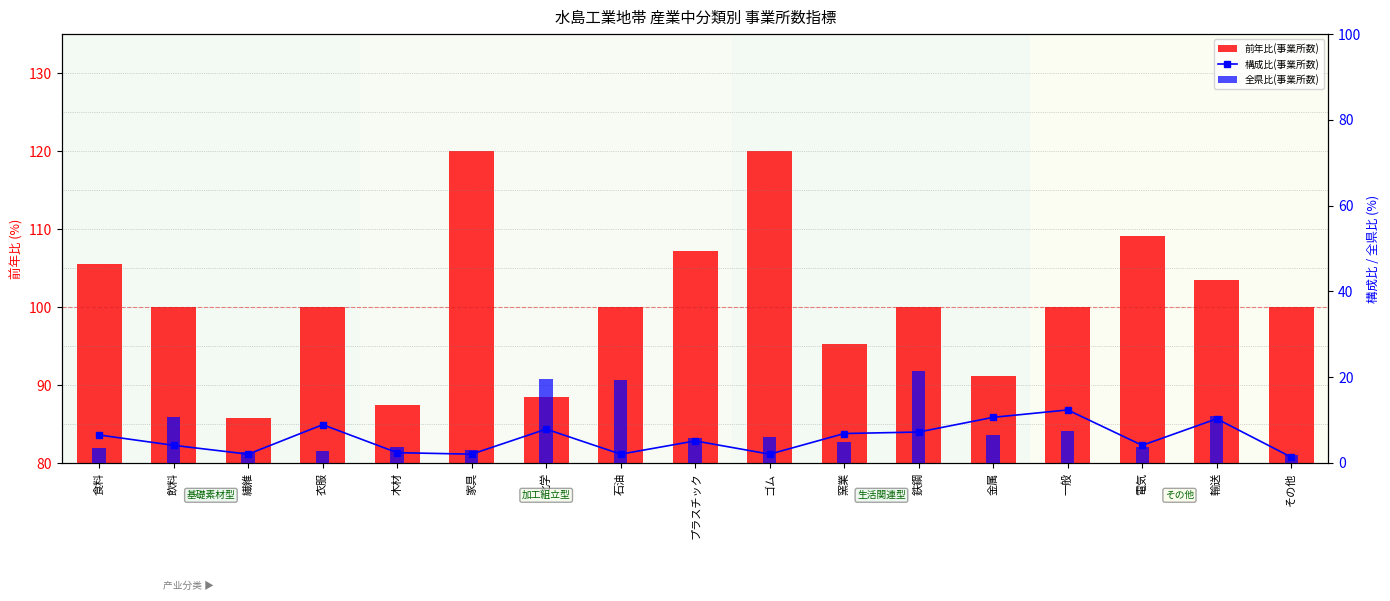

Between 木材 and 金属, which series saw the biggest shift?

構成比(事業所数)